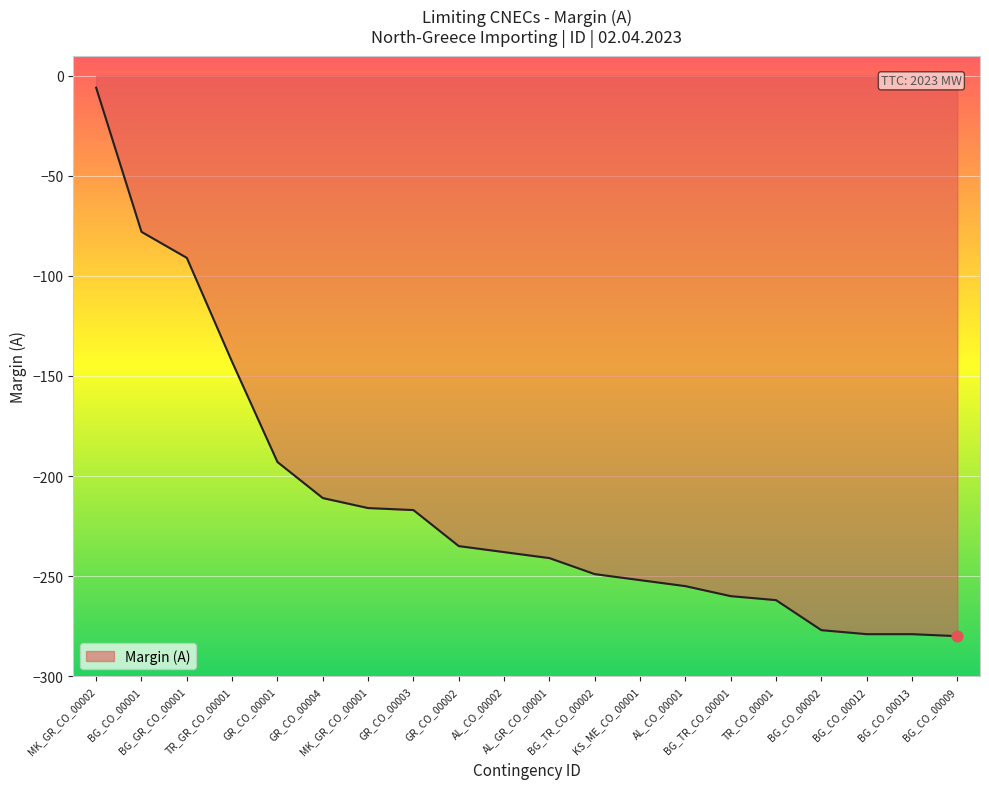

What is the change in value from BG_GR_CO_00001 to MK_GR_CO_00001?

-125